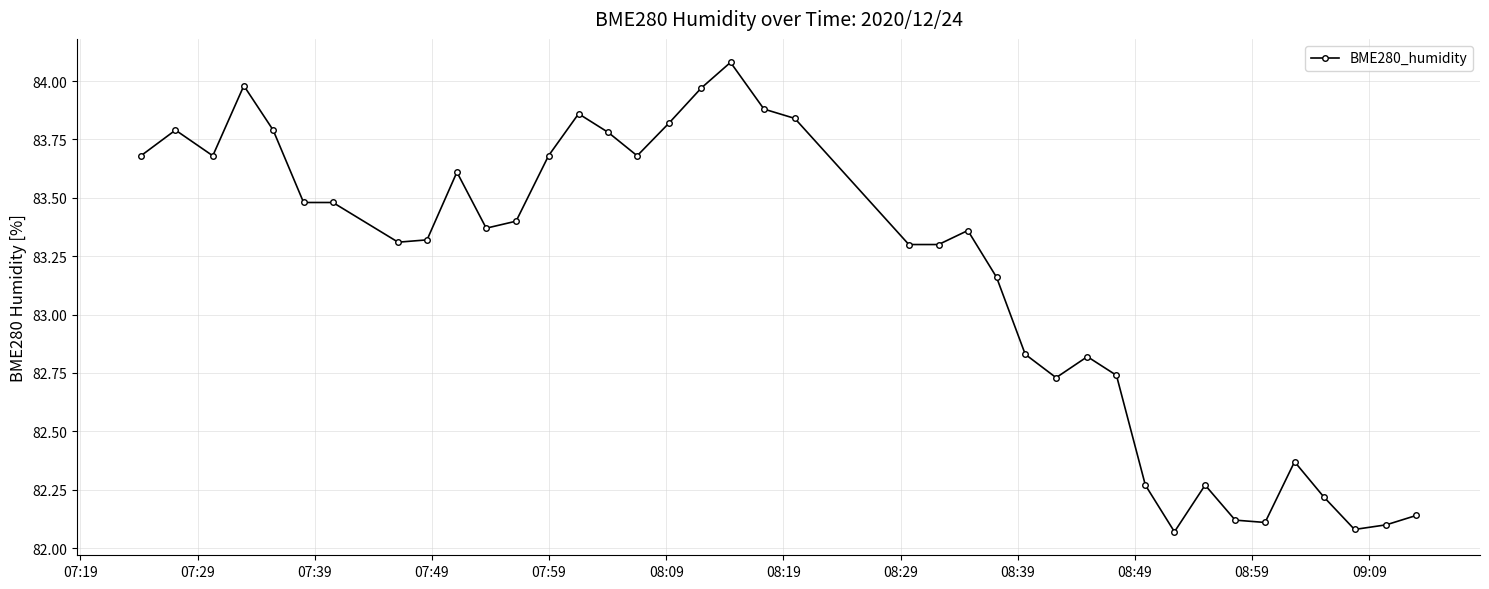

What is the difference between the maximum and minimum values?

2.0